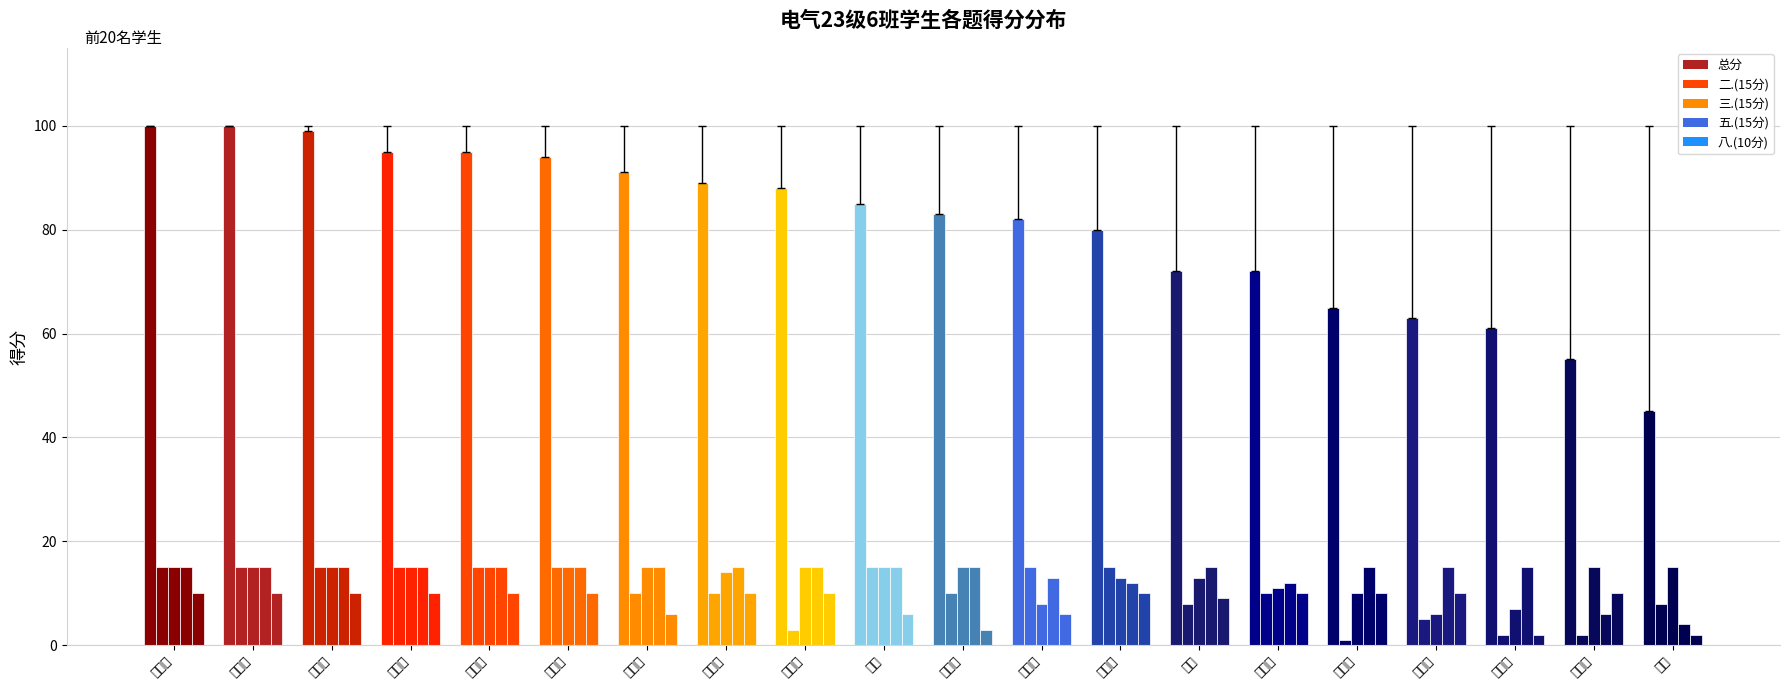

What is the average value of the 总分 series?

81